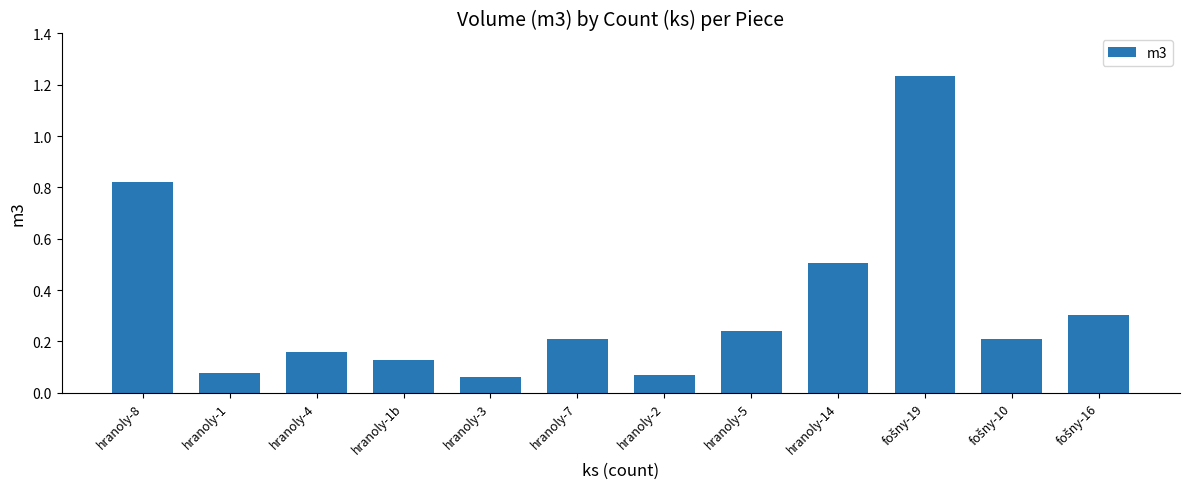

What is the label of the 6th bar from the right?

hranoly-2